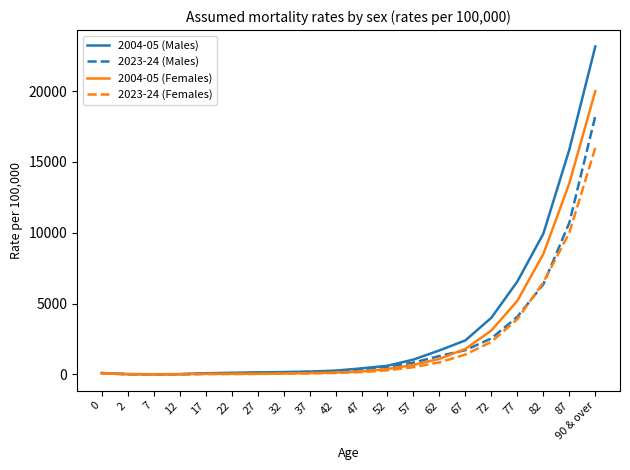

At how many categories does at least one series exceed 1874?

6